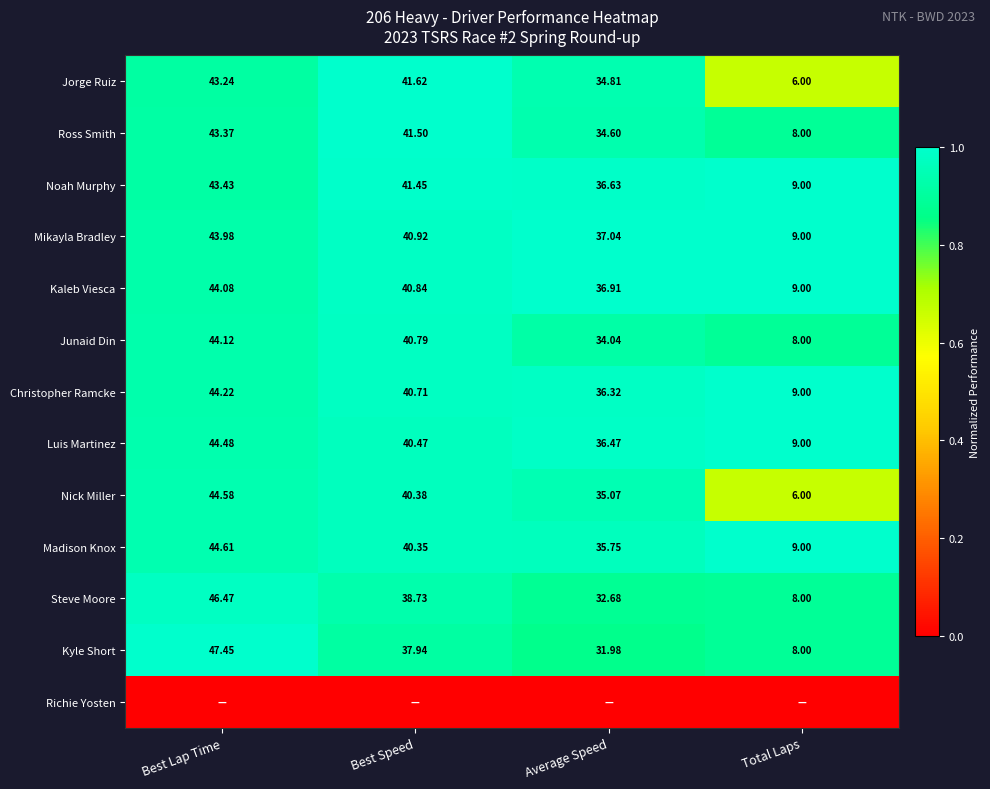

How many data points does each series have?

4